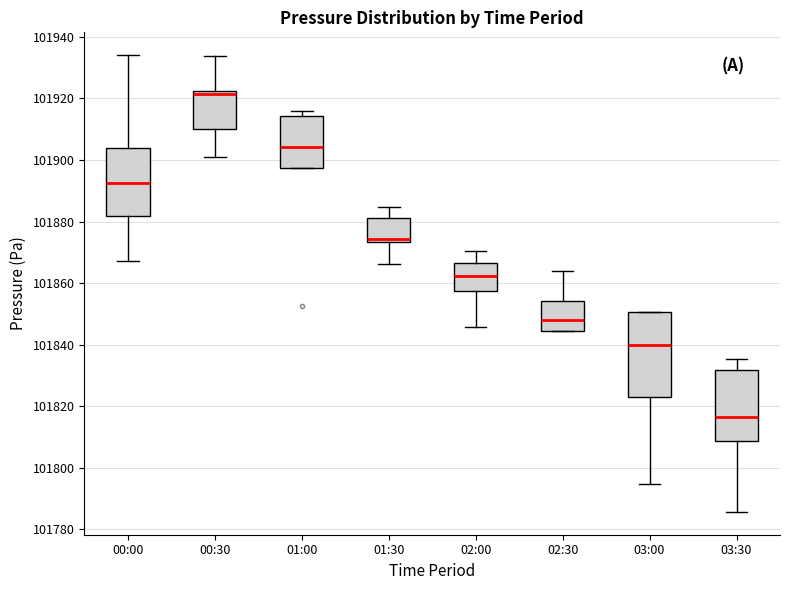

Reading left to right, read every box against the y-axis: the position of its median line, the range the box covers, and the ends of its whiskers. The values are not printed on the chart, so give them approximately, as read against the axis.

00:00: median 101892, box 101882 to 101904, whiskers 101868 to 101934
00:30: median 101922 (just below the box's upper edge), box 101910 to 101922, whiskers 101902 to 101934
01:00: median 101904, box 101898 to 101914, whiskers 101898 to 101916
01:30: median 101874 (just above the box's lower edge), box 101874 to 101882, whiskers 101866 to 101884
02:00: median 101862, box 101858 to 101866, whiskers 101846 to 101870
02:30: median 101848, box 101844 to 101854, whiskers 101844 to 101864
03:00: median 101840, box 101822 to 101850, whiskers 101794 to 101850
03:30: median 101816, box 101808 to 101832, whiskers 101786 to 101836